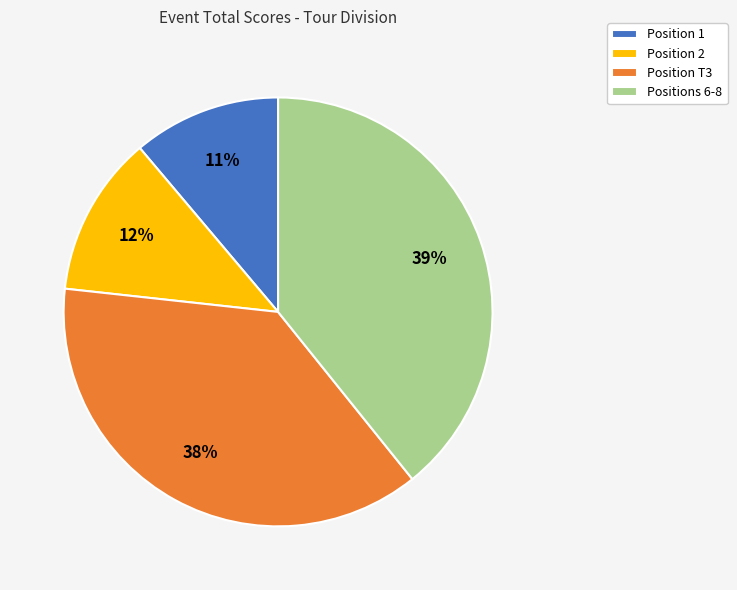

Rank the categories by value from highest to lowest.

Positions 6-8, Position T3, Position 2, Position 1